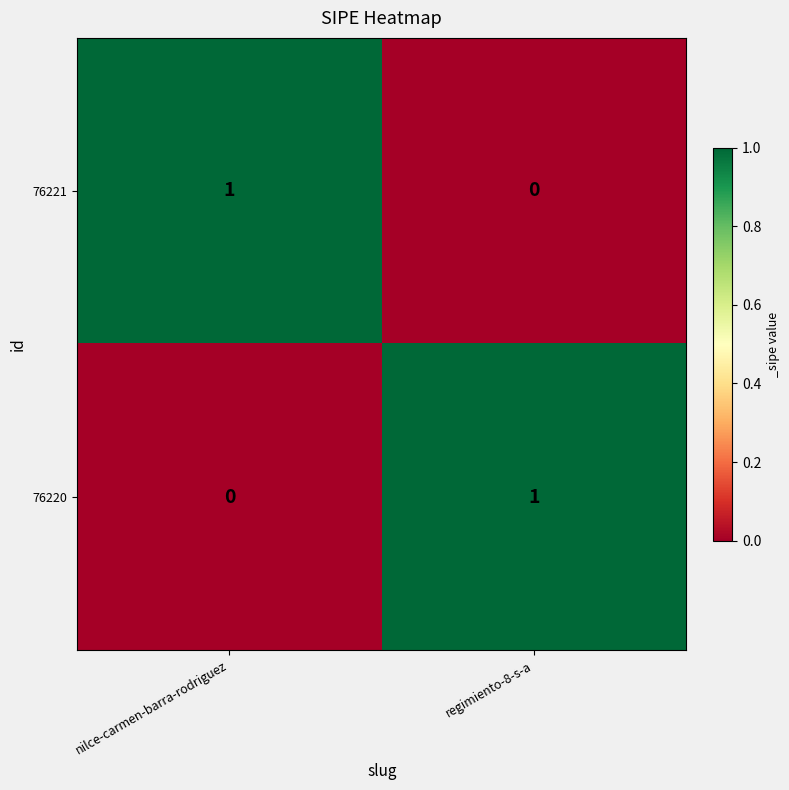

Is it true that 76220 equals 0 at nilce-carmen-barra-rodriguez?

True